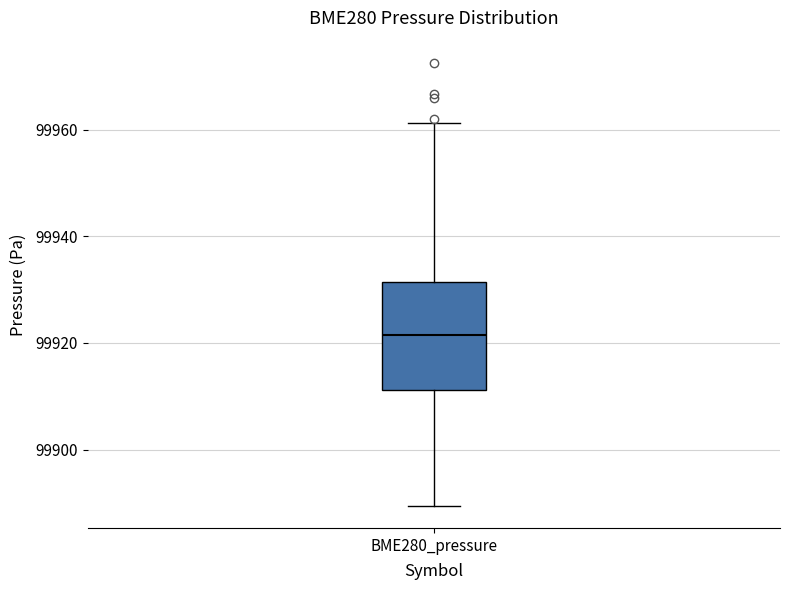

Read this box plot against the y-axis: the position of the median line, the range covered by the box, and the ends of both whiskers. The values are not printed on the chart, so give them approximately, as read against the axis.

median 99922, box 99912 to 99932, whiskers 99890 to 99962